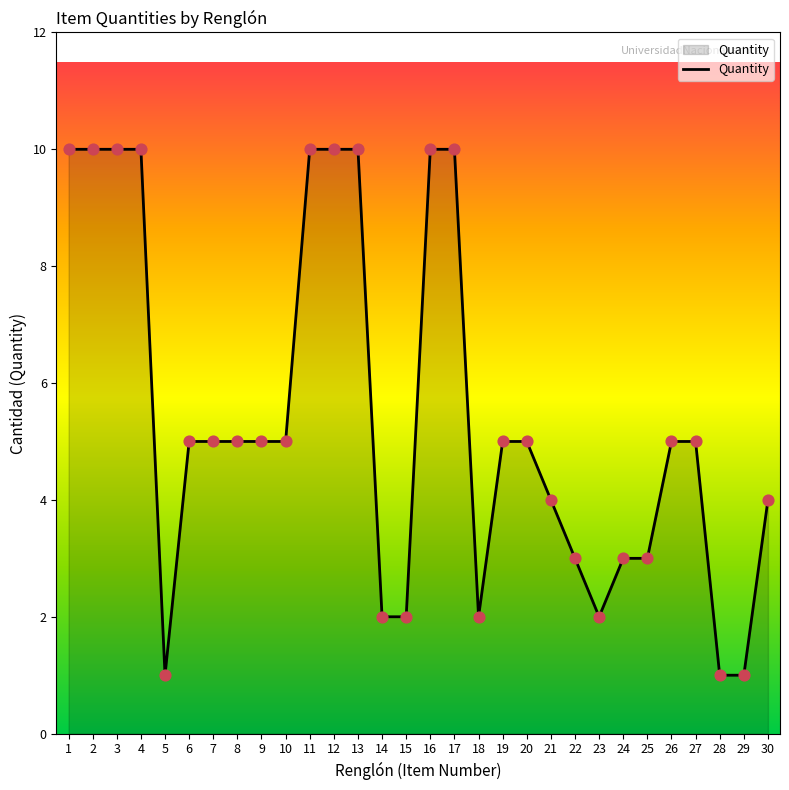

What is the change in value from 10 to 17?

+5